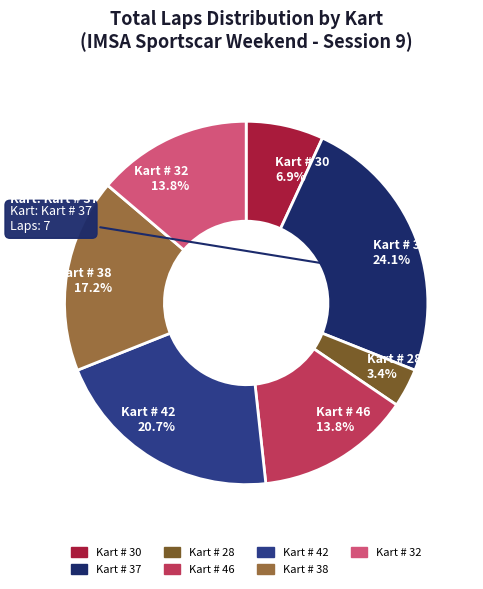

Is there any slice that represents more than half of the pie?

No